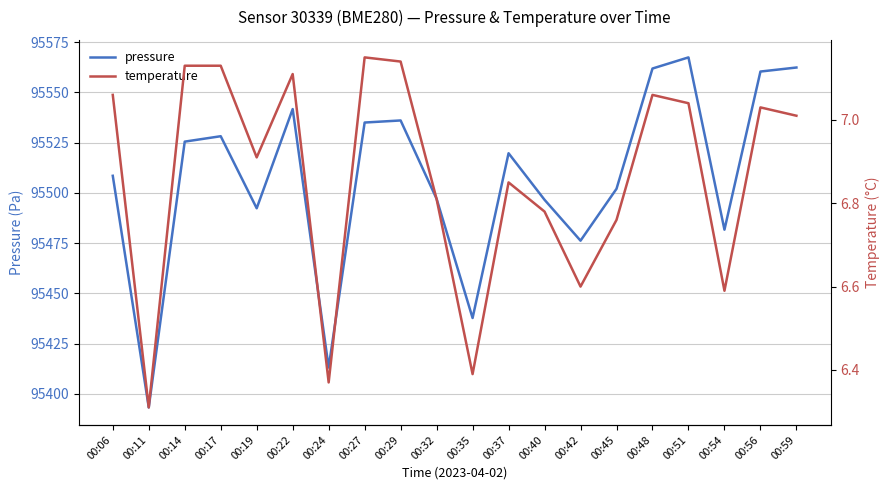

At which label is pressure closest to 95480?

00:54